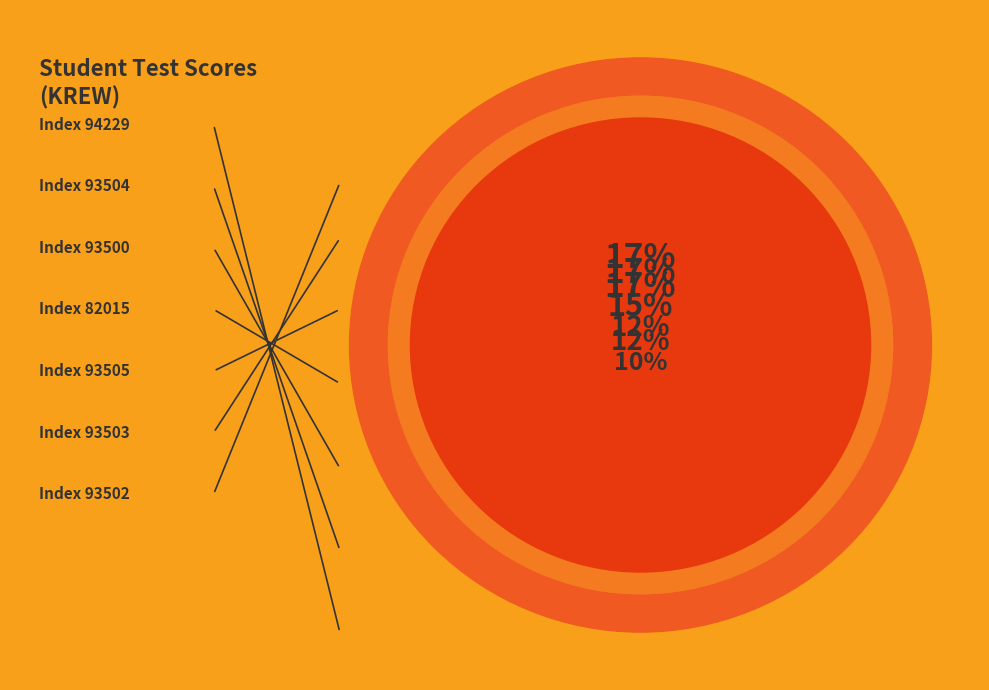

Do 93503 and 82015 together represent more than half of the pie?

No